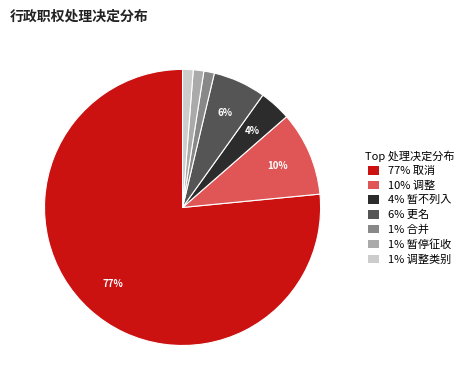

Is it true that 1% 暂停征收 is 11% of the pie?

False